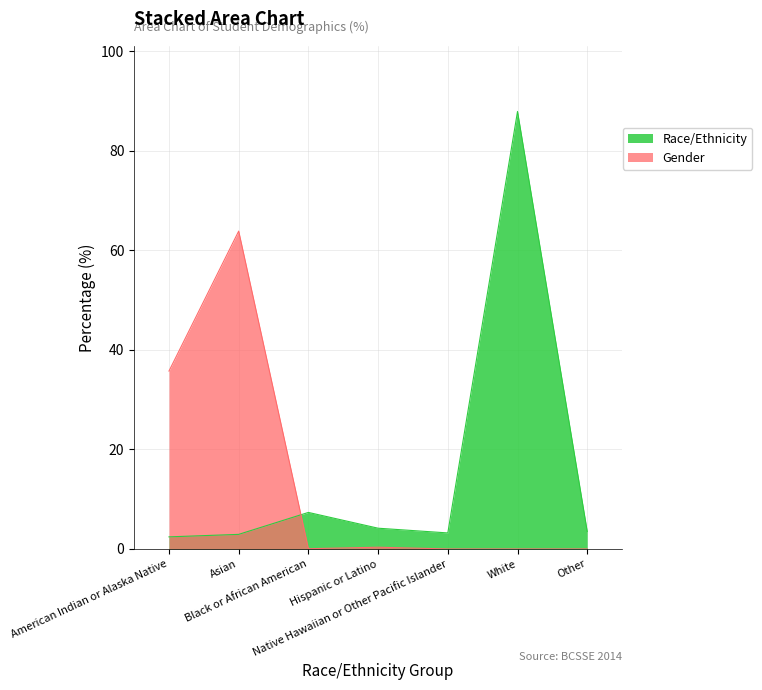

How many values in Gender are above zero?

4